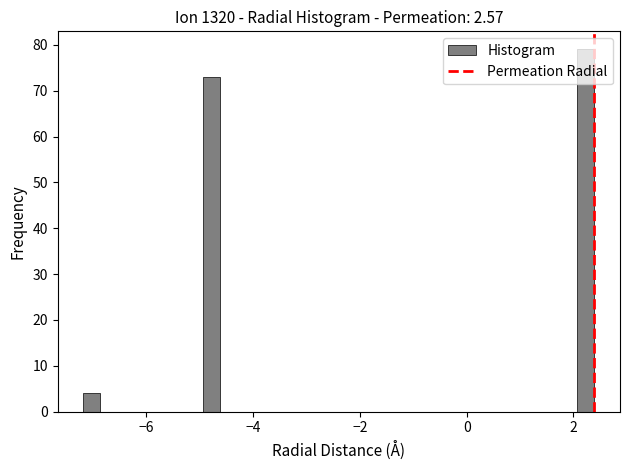

Read against the x-axis, roughly where is the centre of the tallest bar?

2.2